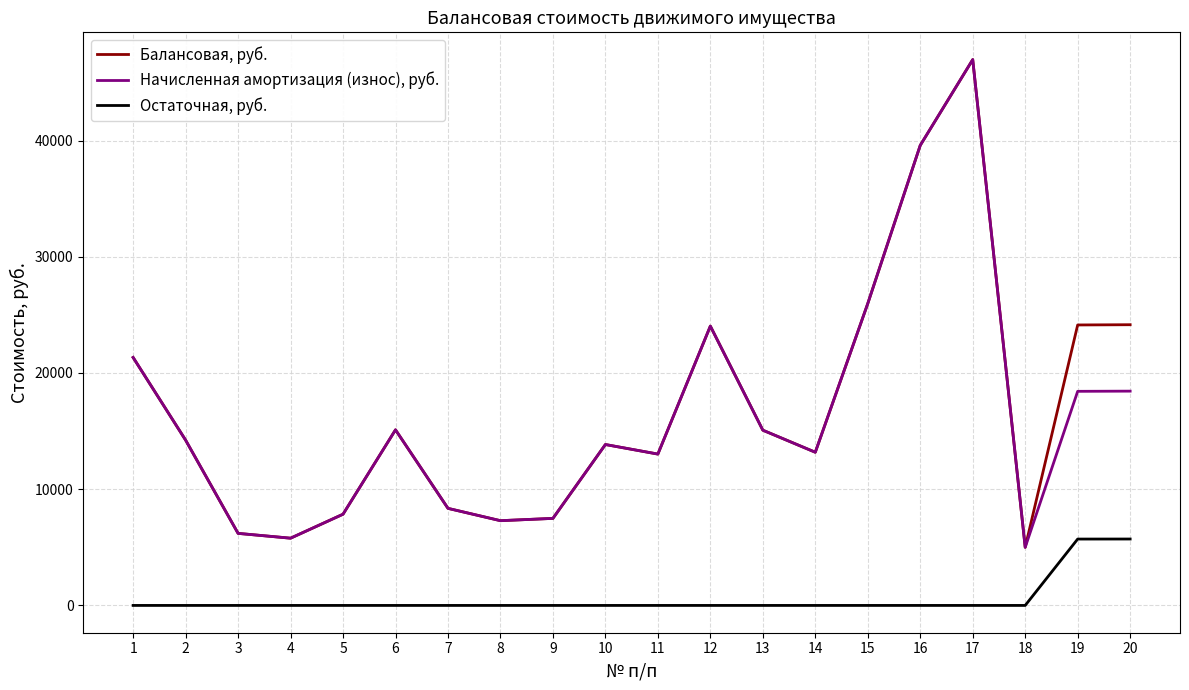

True or false: Остаточная, руб. and Балансовая, руб. intersect in this chart.

False